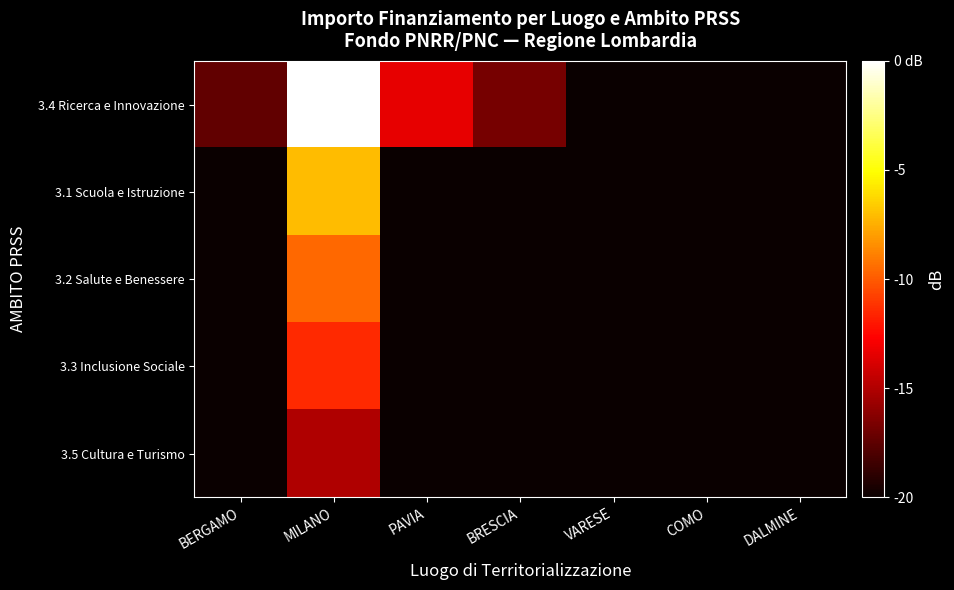

Rank the series by their maximum value, from highest to lowest.

3.4 Ricerca e Innovazione, 3.1 Scuola e Istruzione, 3.2 Salute e Benessere, 3.3 Inclusione Sociale, 3.5 Cultura e Turismo